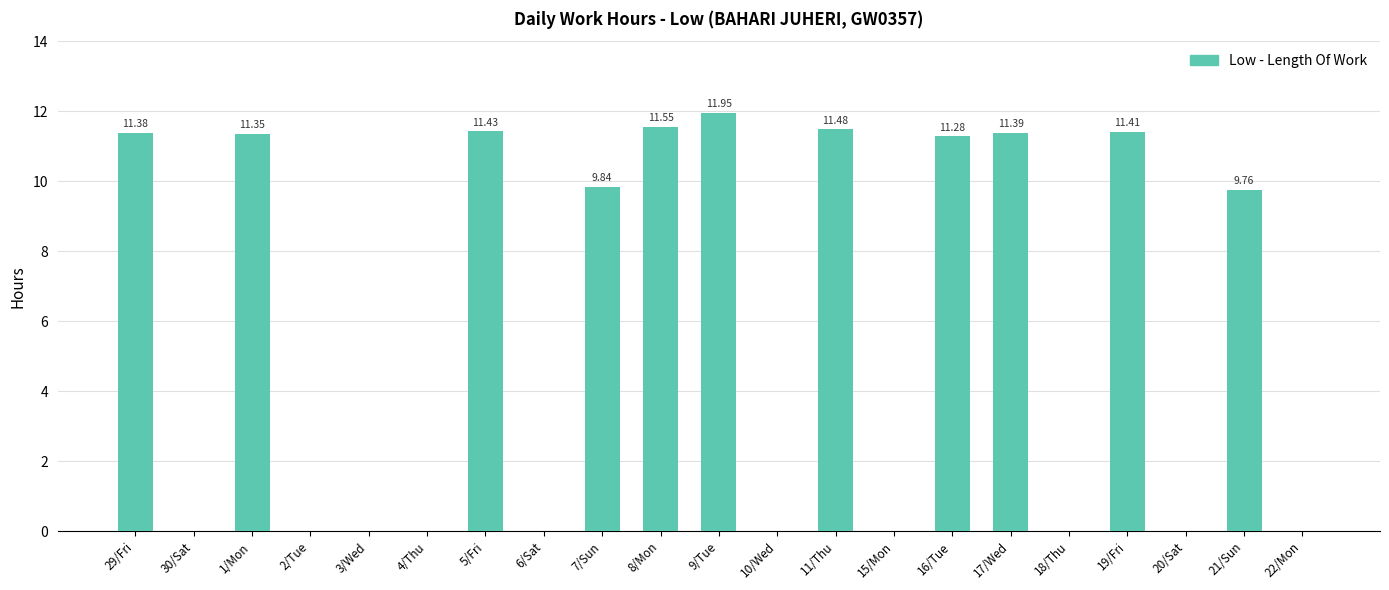

Are the bars horizontal?

No